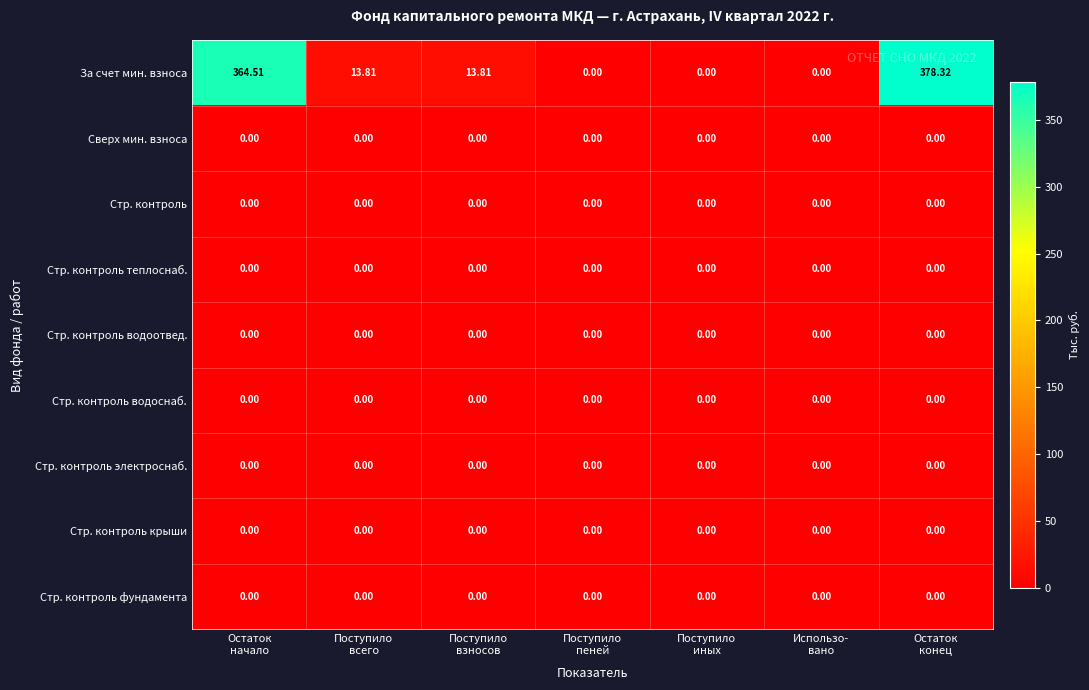

Which series has the largest total across all categories?

За счет мин. взноса